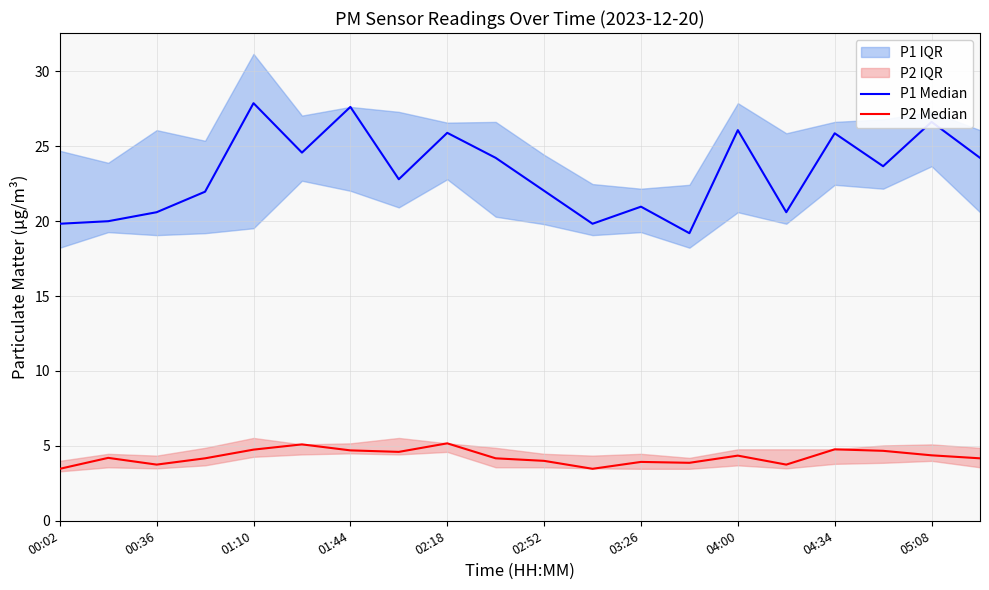

Reading left to right, transcribe all the data shown in this chart.

P1 Median: 19.8	20.0	20.6	22.0	27.9	24.6	27.6	22.8	25.9	24.2	22.0	19.8	21.0	19.2	26.1	20.6	25.9	23.7	26.6	24.2
P2 Median: 3.5	4.2	3.8	4.2	4.8	5.1	4.7	4.6	5.2	4.2	4.0	3.5	3.9	3.9	4.3	3.8	4.8	4.7	4.4	4.2